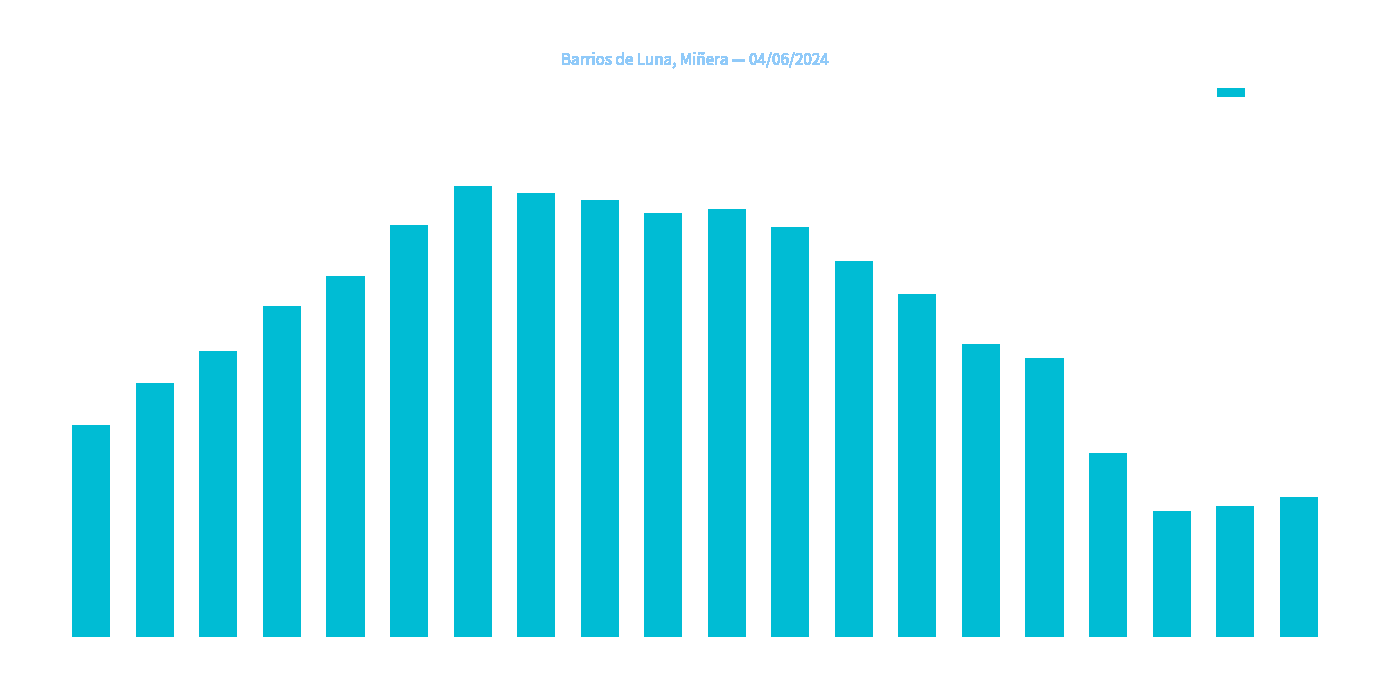

List the labels in order of value, largest first.

18:00, 17:00, 16:00, 14:00, 15:00, 19:00, 13:00, 12:00, 20:00, 11:00, 21:00, 10:00, 22:00, 09:00, 23:00, 00:00, 08:00, 05:00, 06:00, 07:00